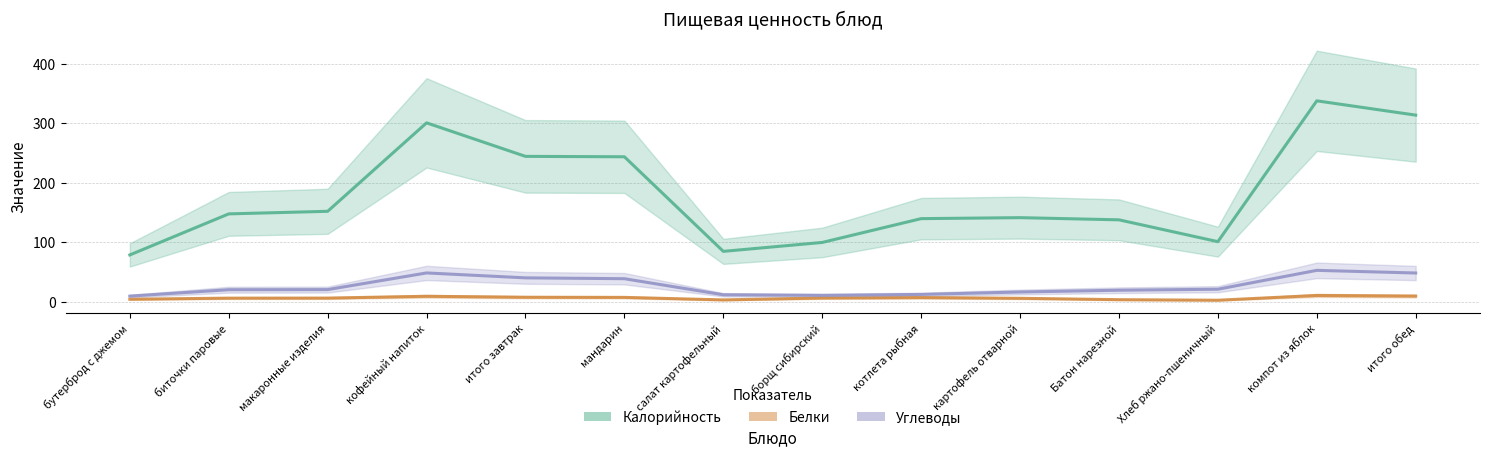

What is the value of the Калорийность point at the 2nd from the left?

147.3